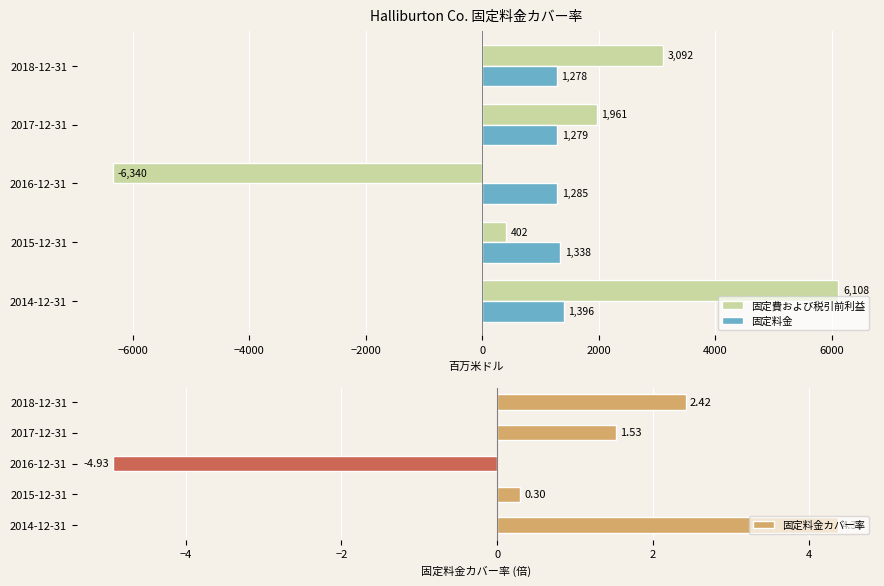

The value of 固定料金 at 2015-12-31 is 1338. True or false?

True